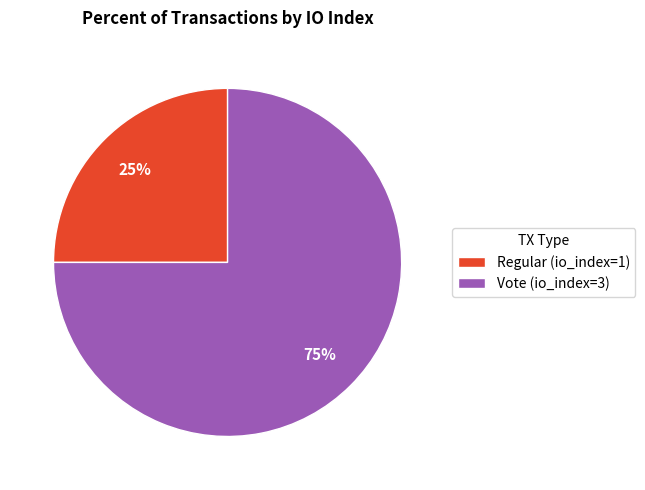

Between Regular (io_index=1) and Vote (io_index=3), which is larger?

Vote (io_index=3)